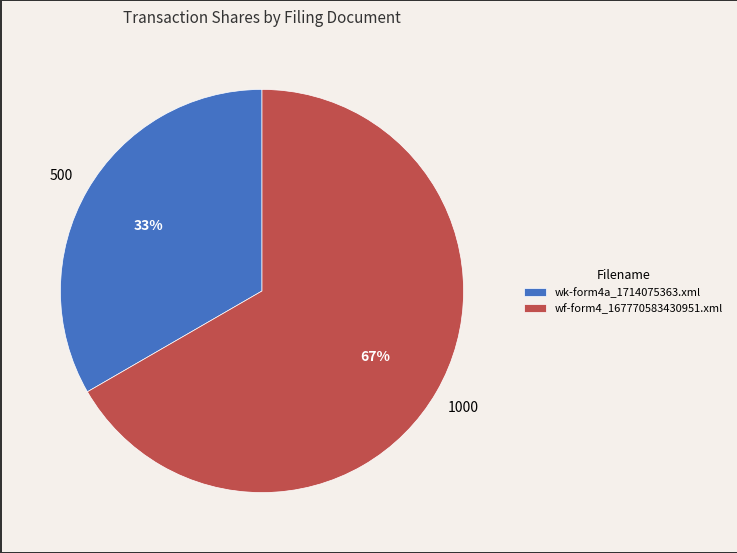

To the nearest percent, what percentage of the pie is wk-form4a_1714075363.xml?

33%